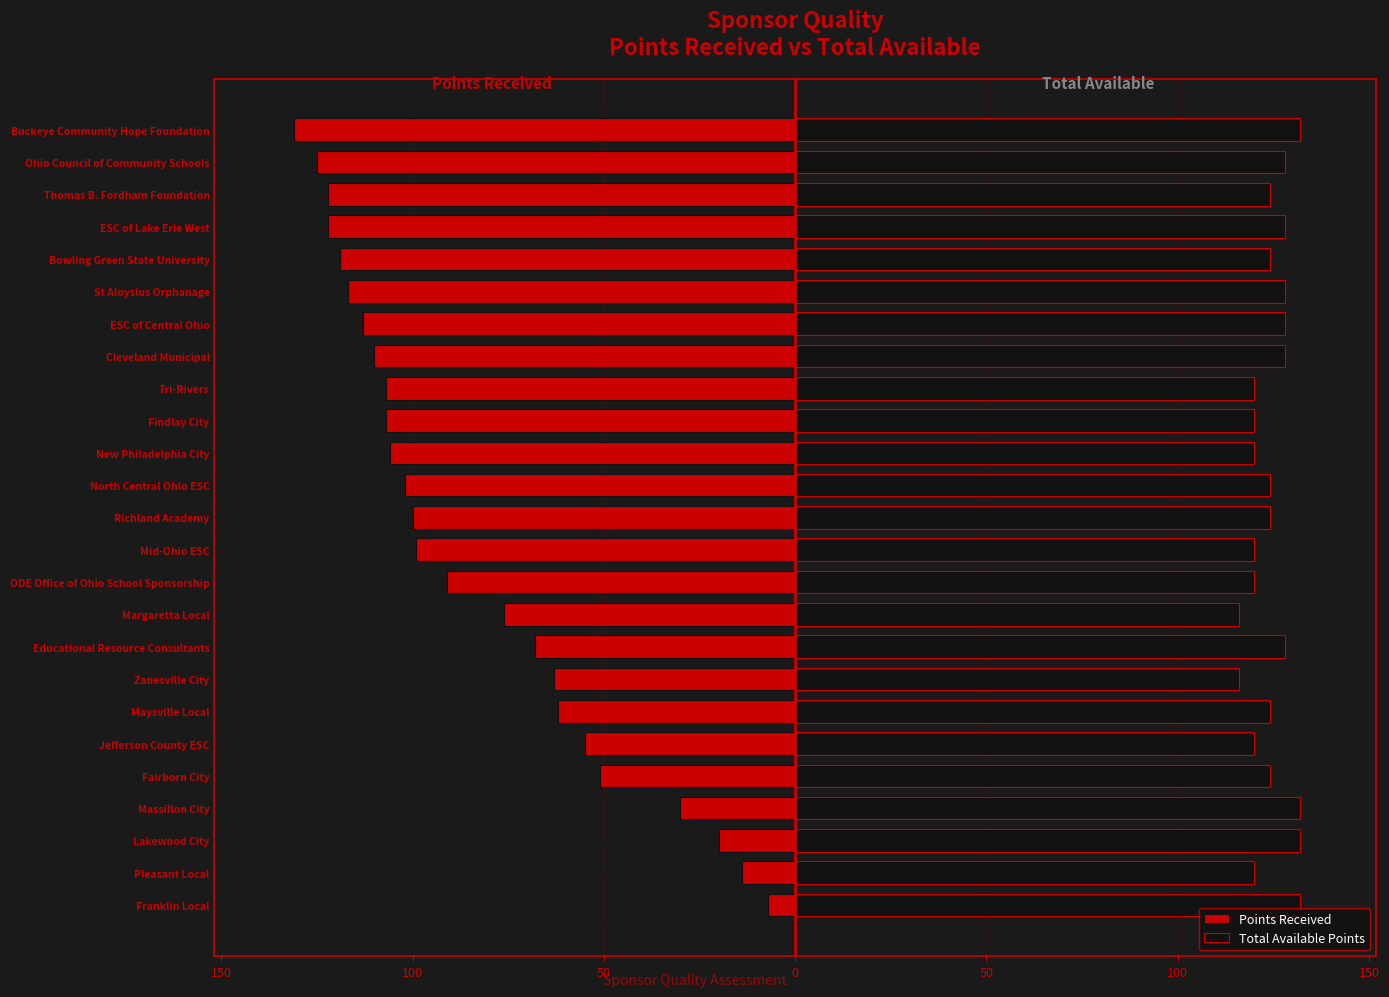

Reading left to right, what are all the values shown in this chart?

Points Received: -7	-14	-20	-30	-51	-55	-62	-63	-68	-76	-91	-99	-100	-102	-106	-107	-107	-110	-113	-117	-119	-122	-122	-125	-131
Total Available Points: 132	120	132	132	124	120	124	116	128	116	120	120	124	124	120	120	120	128	128	128	124	128	124	128	132